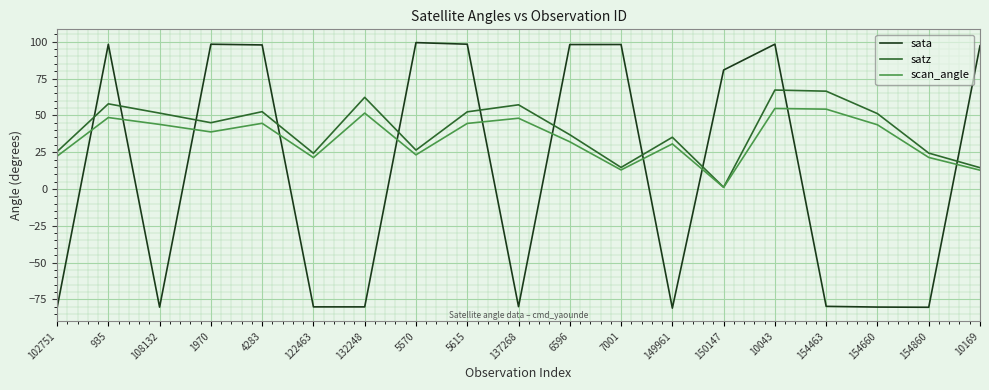

What is the total value across all series at 102751?

-33.3